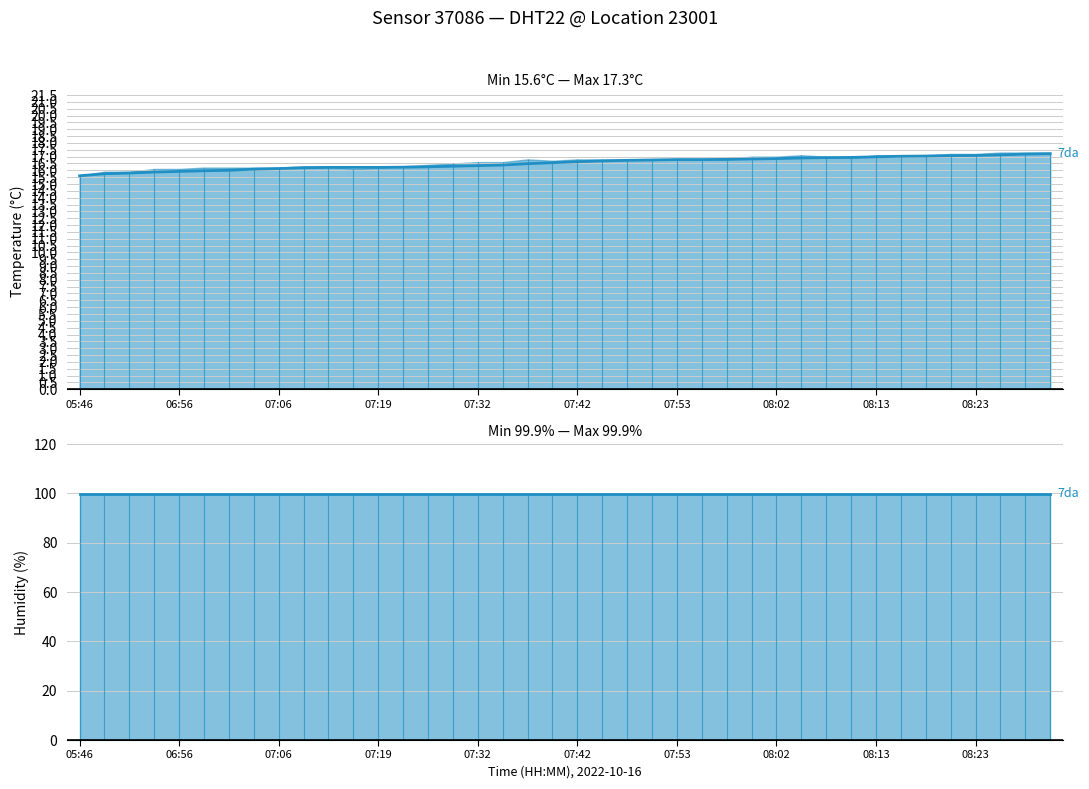

What is the difference between the second highest and second lowest values in the temperature 7da series?

1.4